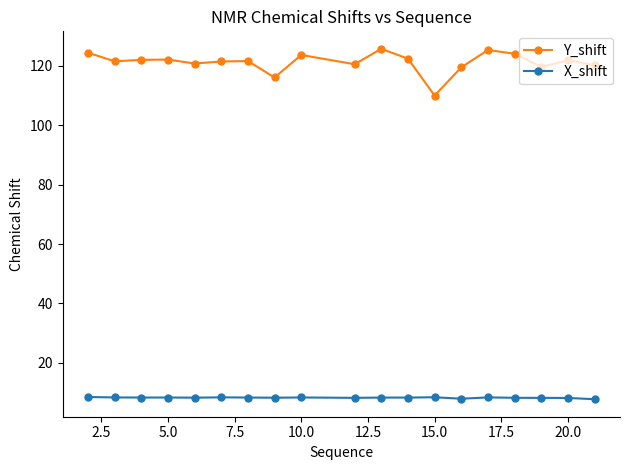

List the series in order of their peak value, highest first.

Y_shift, X_shift